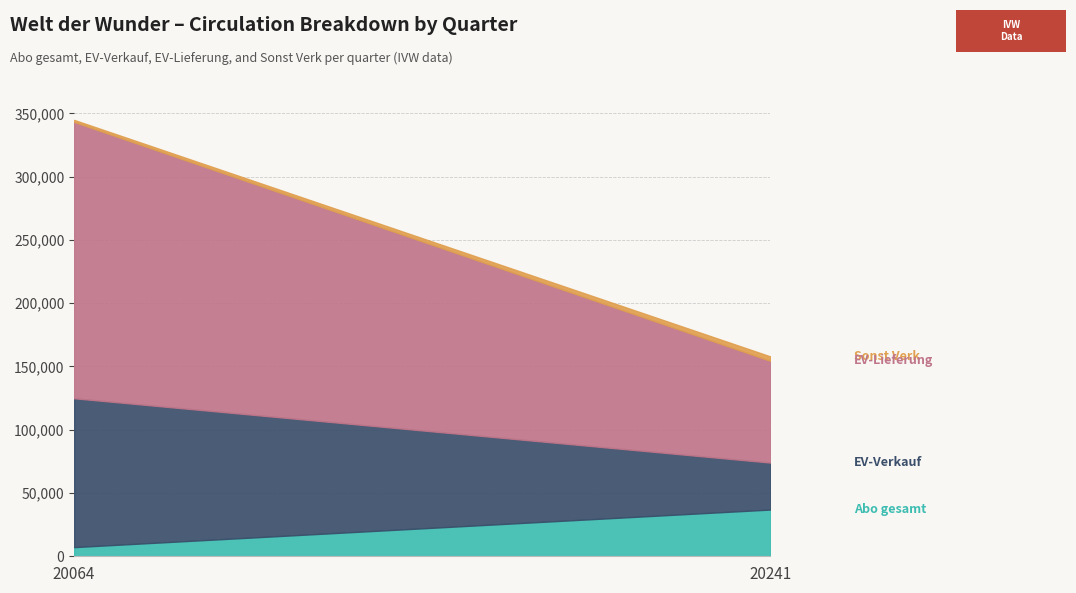

True or false: Abo gesamt has a value of 36936 at 20241.

True